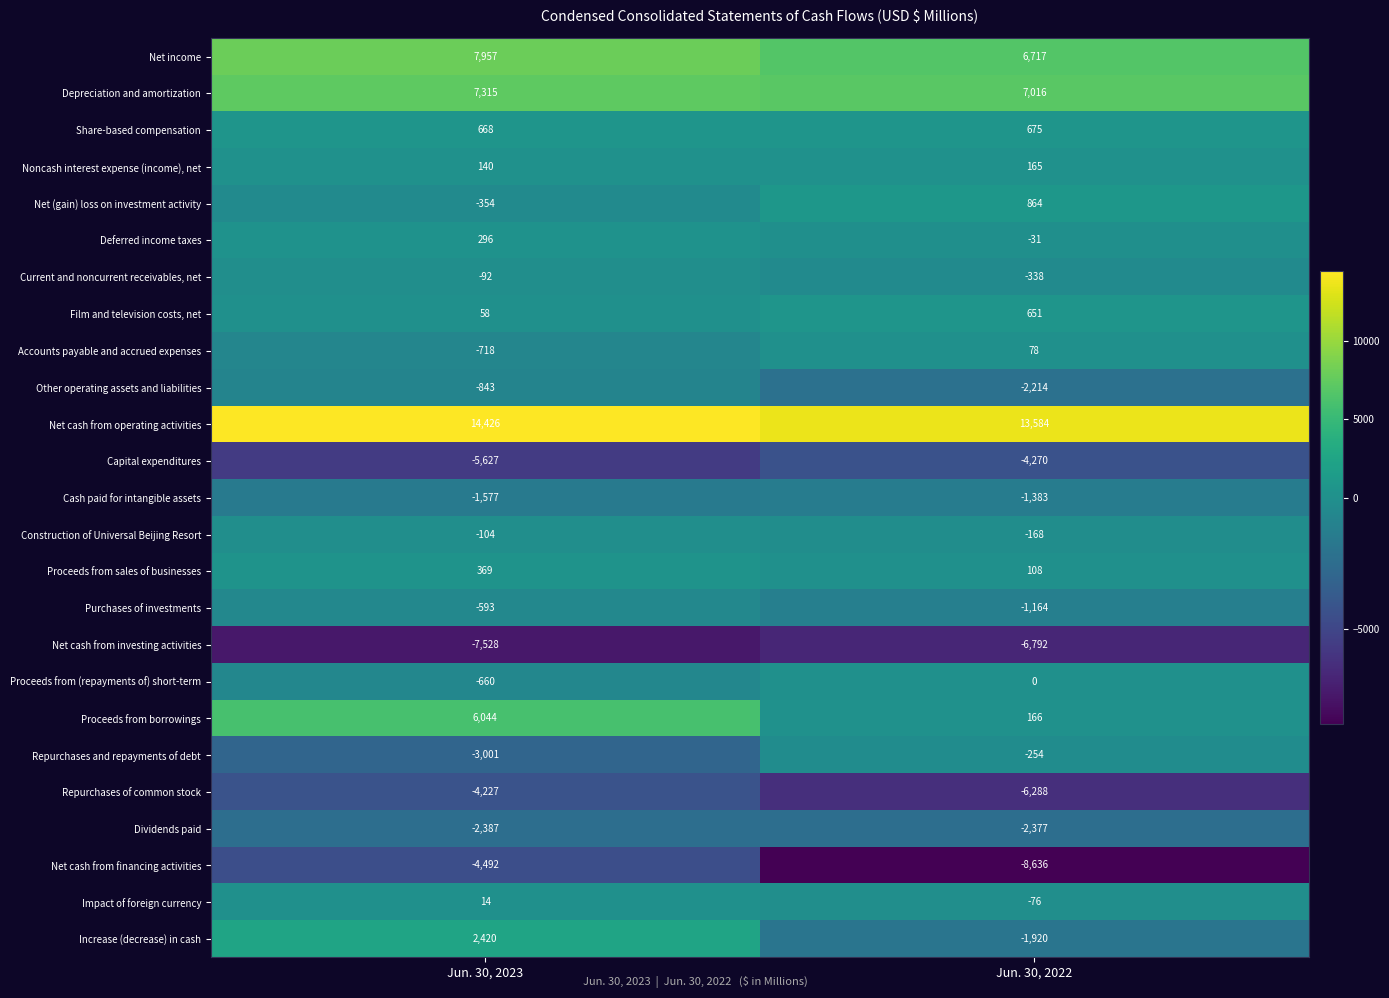

Which series has the largest range (max minus min)?

Proceeds from borrowings